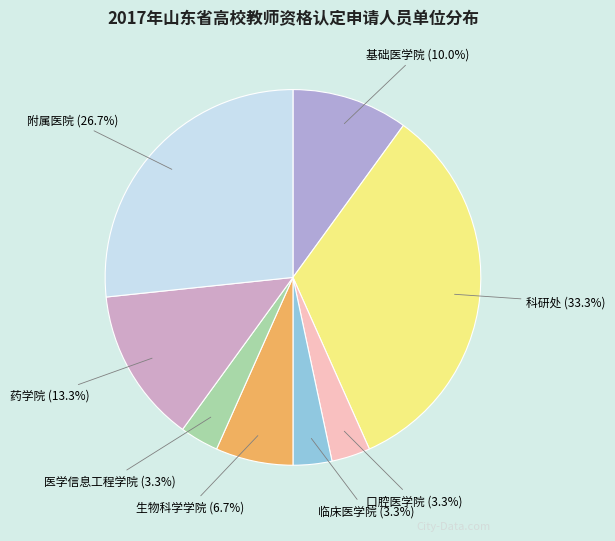

How many slices are in this pie chart?

8